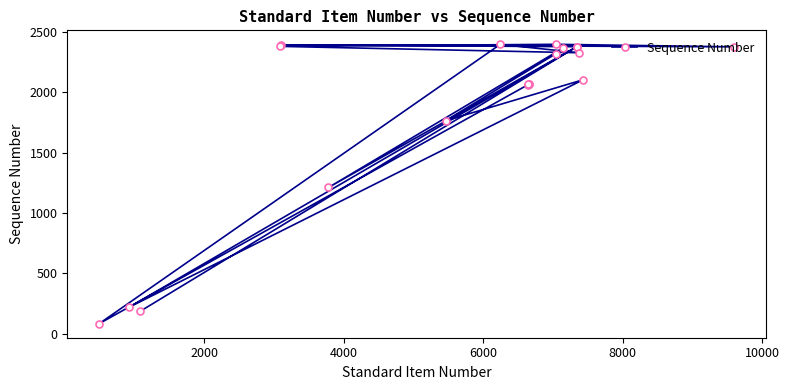

True or false: there are more than 2 points higher than both neighbors.

True